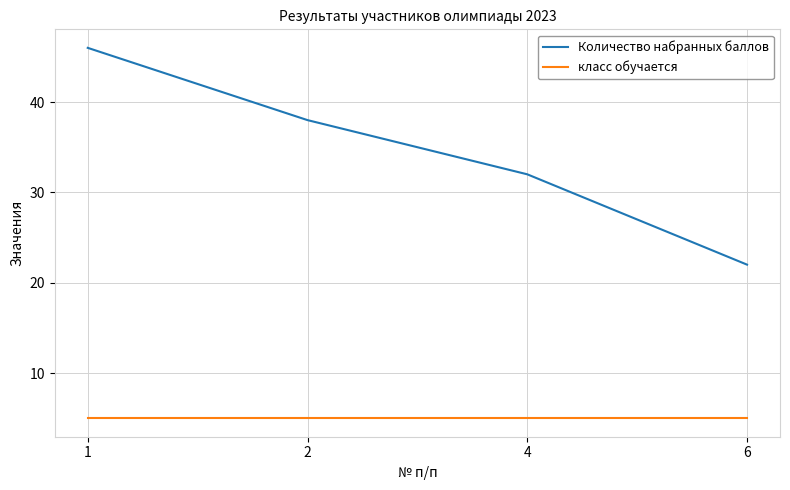

Reading left to right, what are all the values shown in this chart?

Количество набранных баллов: 46	38	32	22
класс обучается: 5	5	5	5